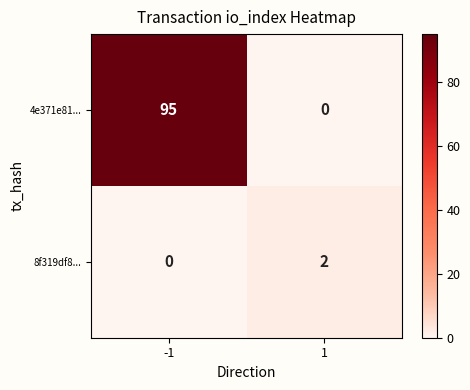

What is the average value of the 4e371e81... series?

48